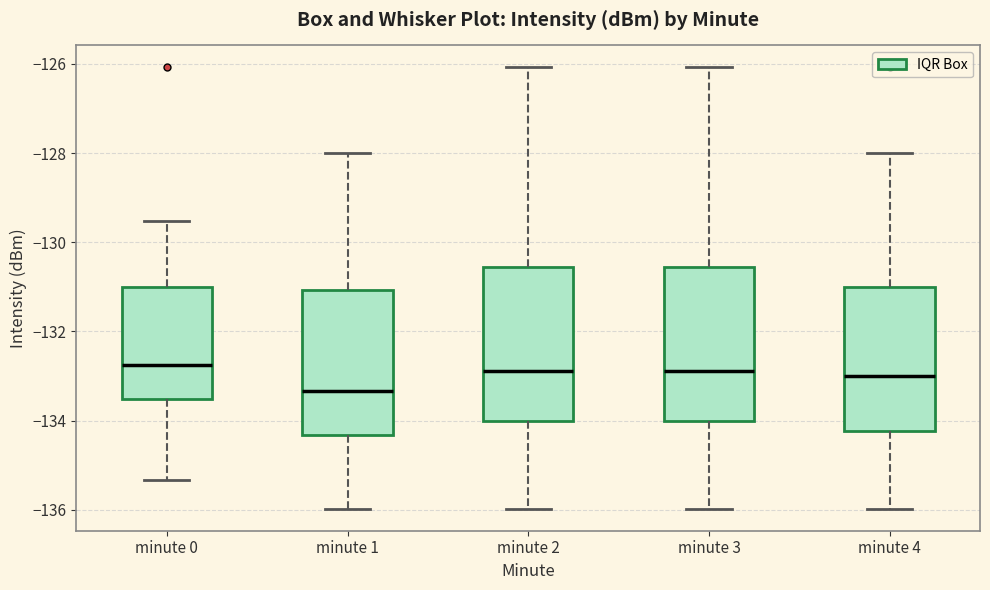

Reading left to right, transcribe this box plot: for each box, give where its median line is, the range the box spans, and where its two whiskers end, as read against the y-axis. The values are not printed on the chart, so give them approximately, as read against the axis.

minute 0: median -132.8, box -133.6 to -131.0, whiskers -135.4 to -129.6
minute 1: median -133.4, box -134.4 to -131.0, whiskers -136.0 to -128.0
minute 2: median -132.8, box -134.0 to -130.6, whiskers -136.0 to -126.0
minute 3: median -132.8, box -134.0 to -130.6, whiskers -136.0 to -126.0
minute 4: median -133.0, box -134.2 to -131.0, whiskers -136.0 to -128.0